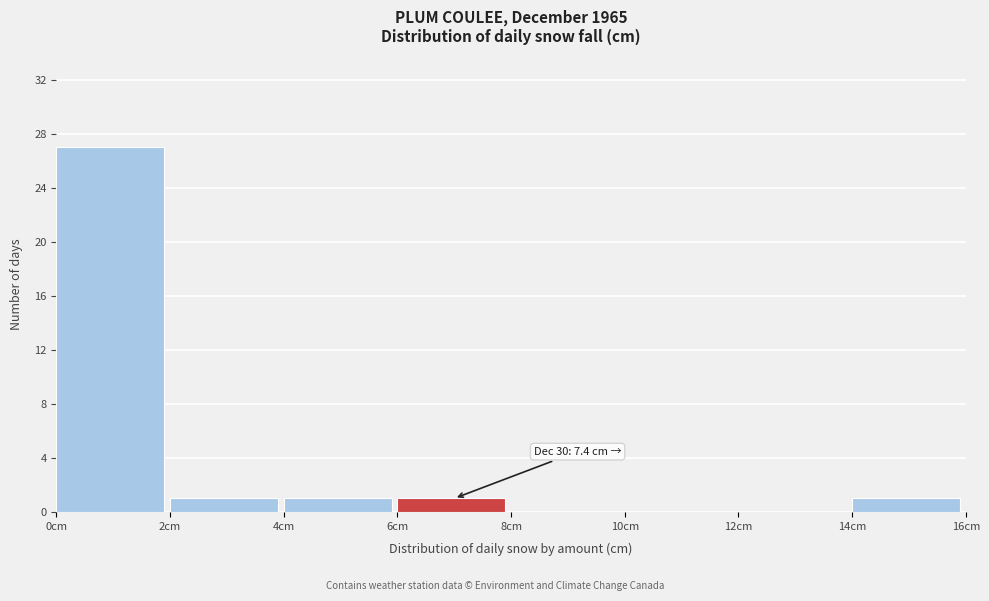

Which range on the x-axis has the tallest bar?

0 to 2